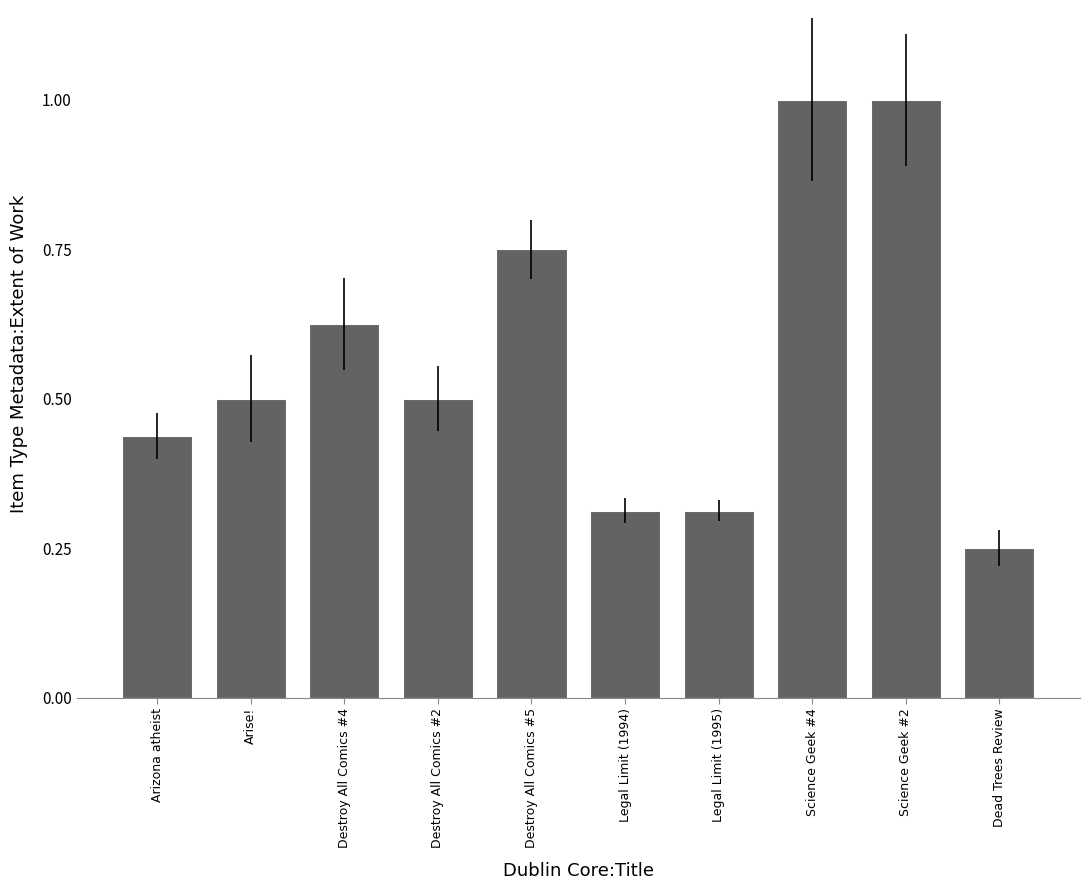

What is the label of the 1st bar from the left?

Arizona atheist